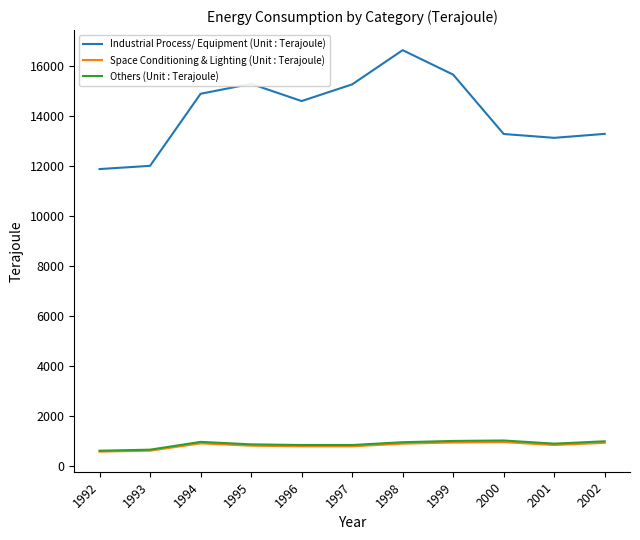

True or false: Industrial Process/ Equipment (Unit : Terajoule) and Space Conditioning & Lighting (Unit : Terajoule) intersect in this chart.

False